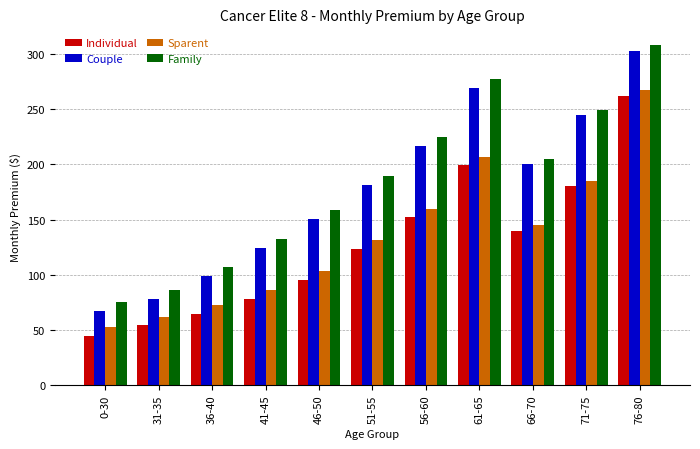

Rank the categories by Sparent value from highest to lowest.

76-80, 61-65, 71-75, 56-60, 66-70, 51-55, 46-50, 41-45, 36-40, 31-35, 0-30